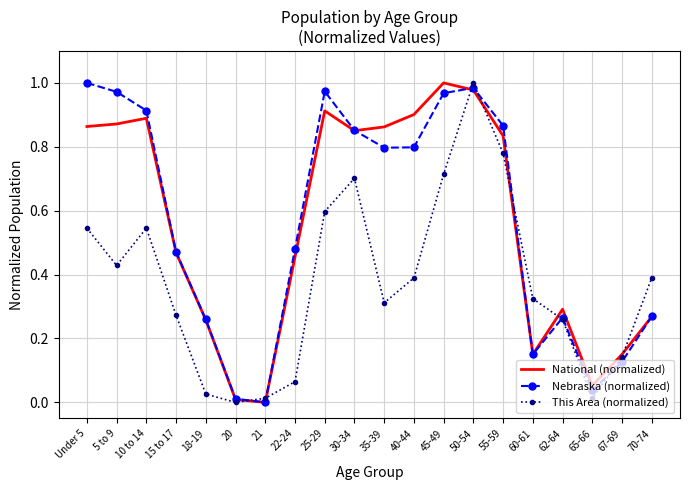

What position from the right is 62-64?

4